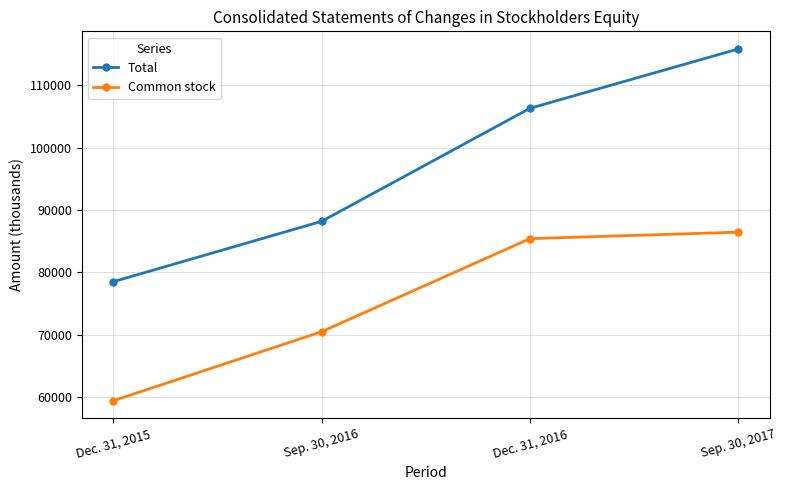

What is the label of the 2nd point from the left?

Sep. 30, 2016